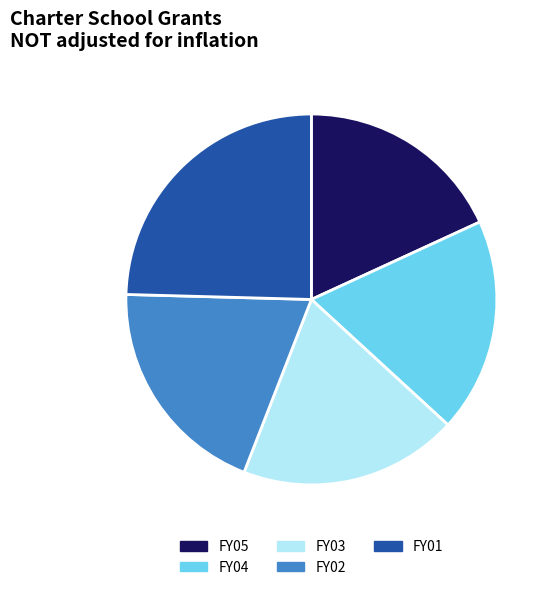

Which category has the biggest portion of the pie?

FY01